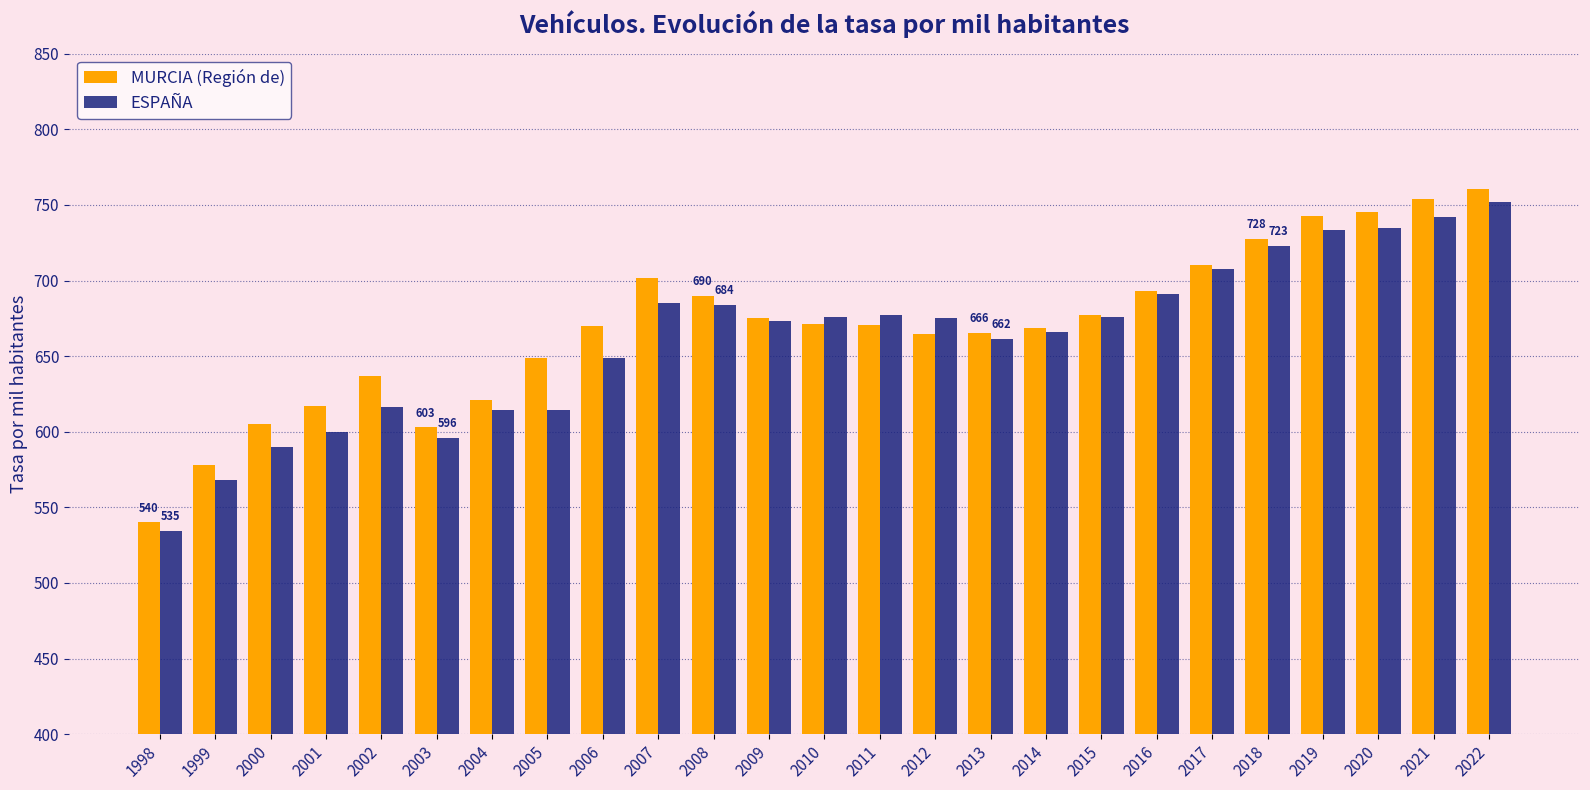

What is the difference between the highest and lowest values at 2002?

20.5